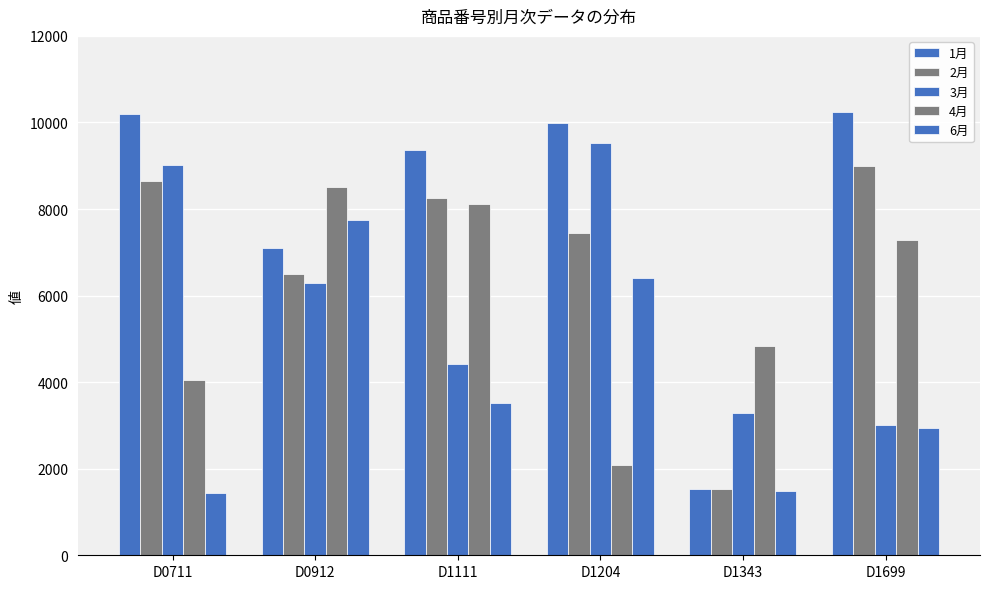

How many data points in 4月 are less than 7287?

3